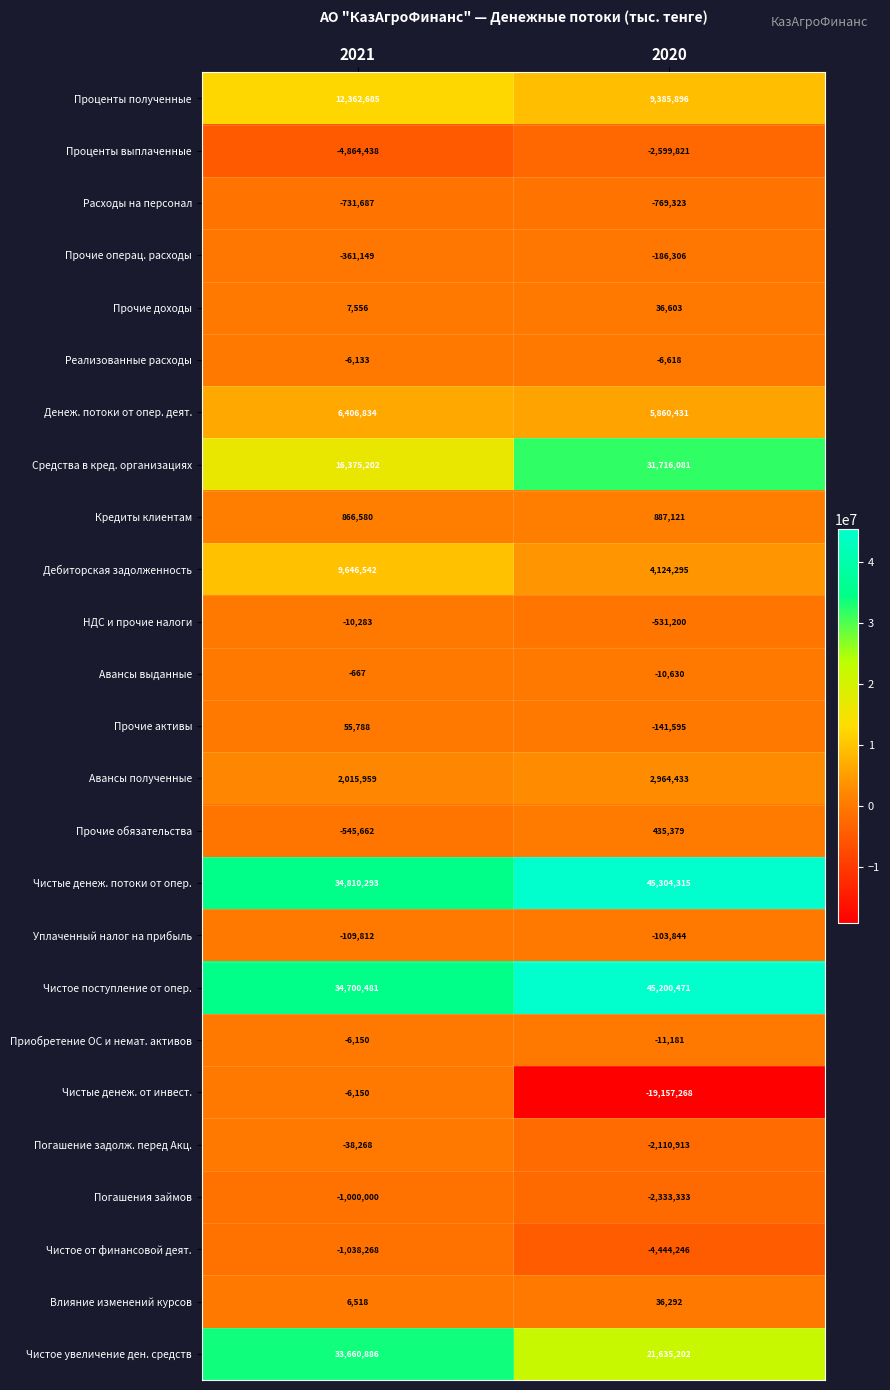

Count the number of data series in this chart.

25